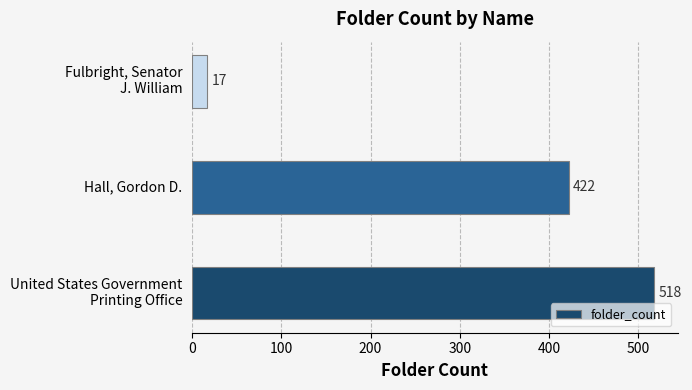

Rank the categories by value from highest to lowest.

United States Government
Printing Office, Hall, Gordon D., Fulbright, Senator
J. William